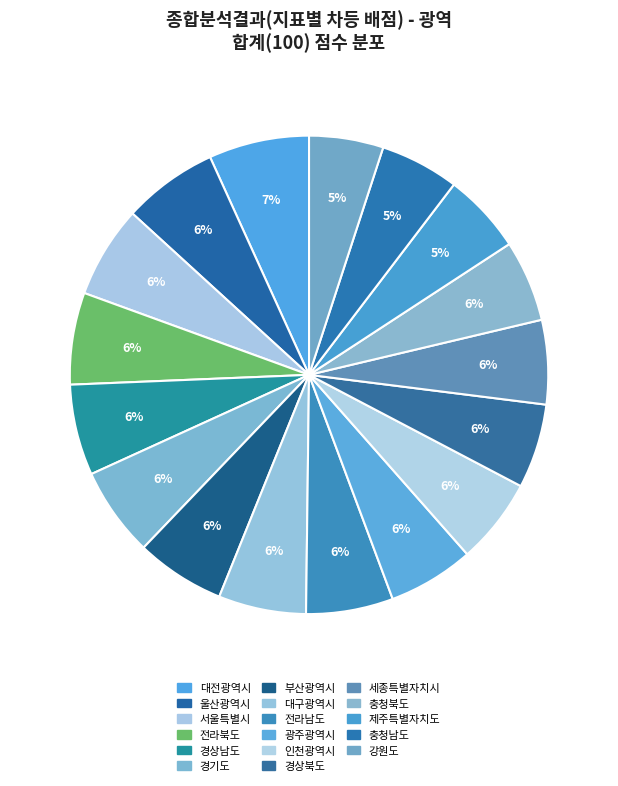

How many slices are in this pie chart?

17